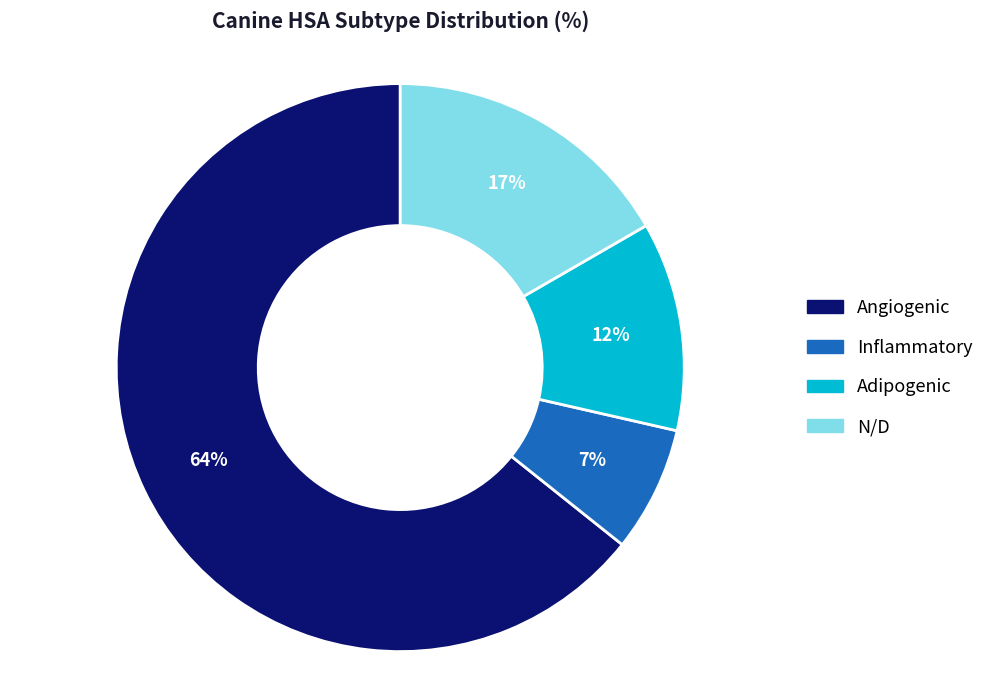

To the nearest percent, what percentage of the pie is N/D?

17%